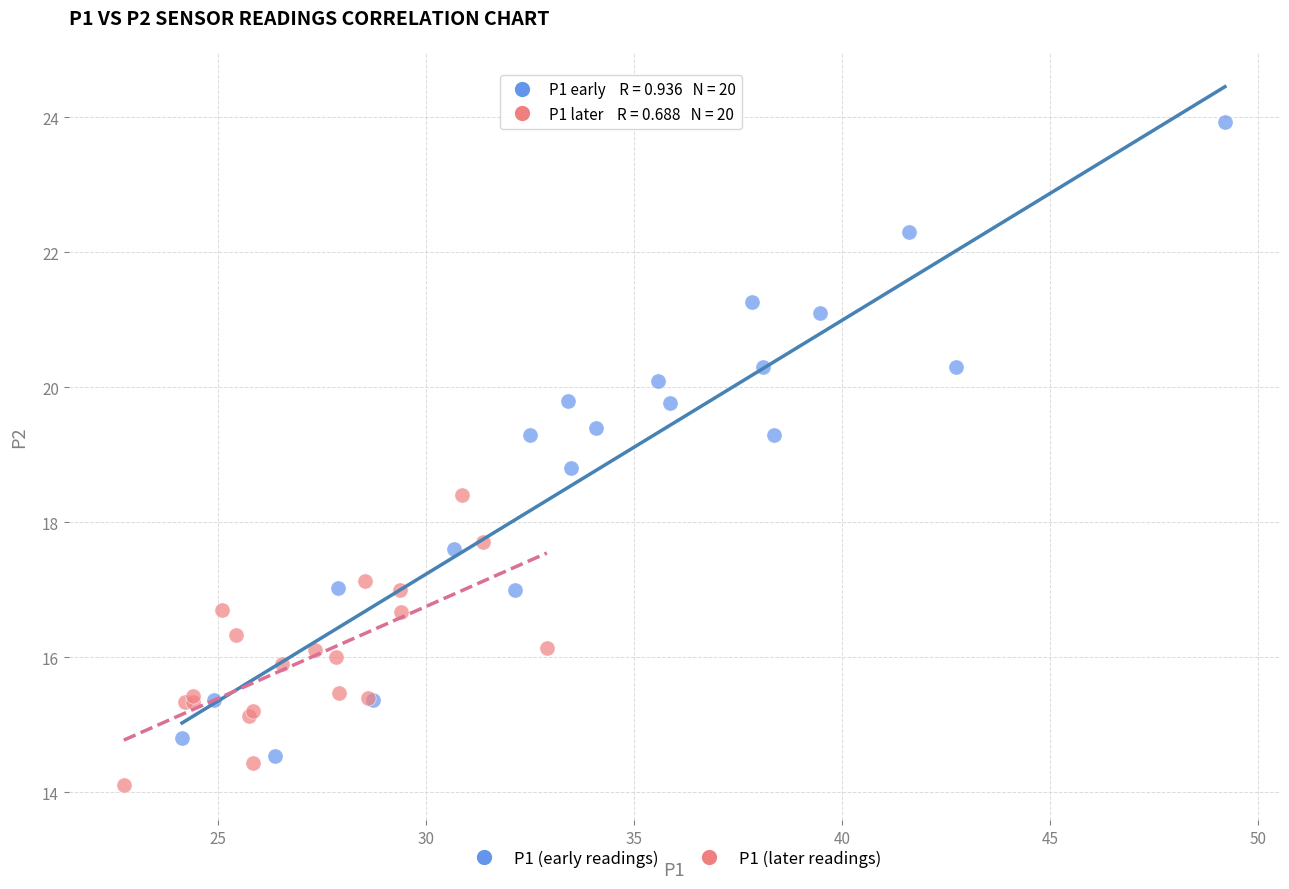

Which series contains the highest Y value?

P1 (early readings)